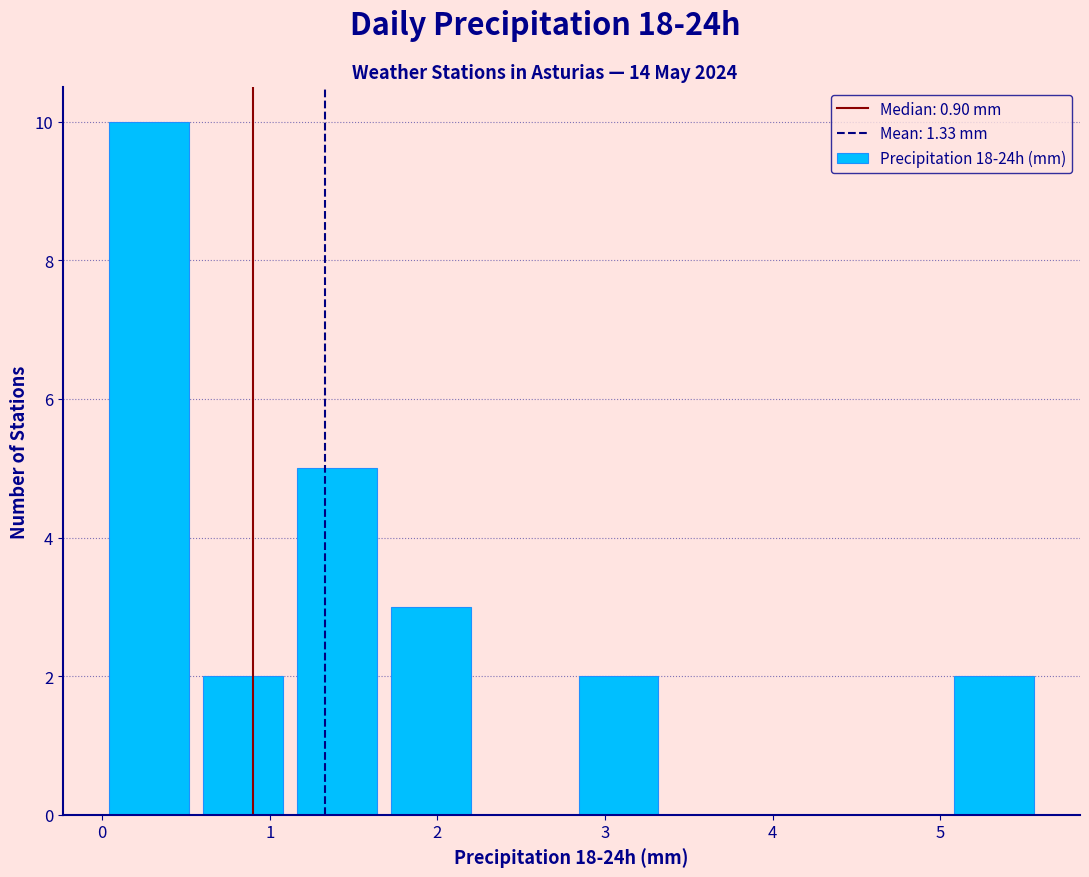

How tall is the bar that spans 1.68 to 2.24 on the x-axis? Neither the bar edges nor the heights are printed on the chart, so give them approximately, as read against the axes.

3